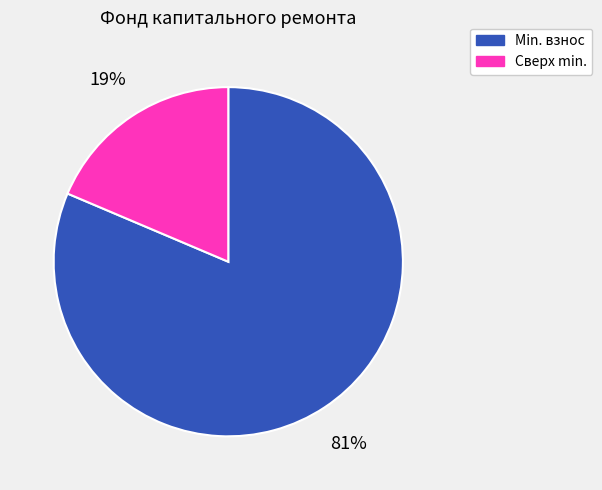

How many slices are in this pie chart?

2